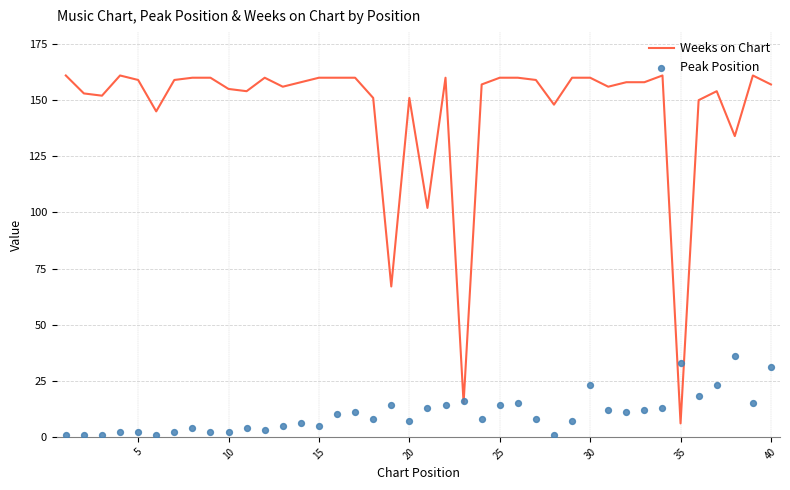

The Weeks on Chart series shows 58 at 20. True or false?

False